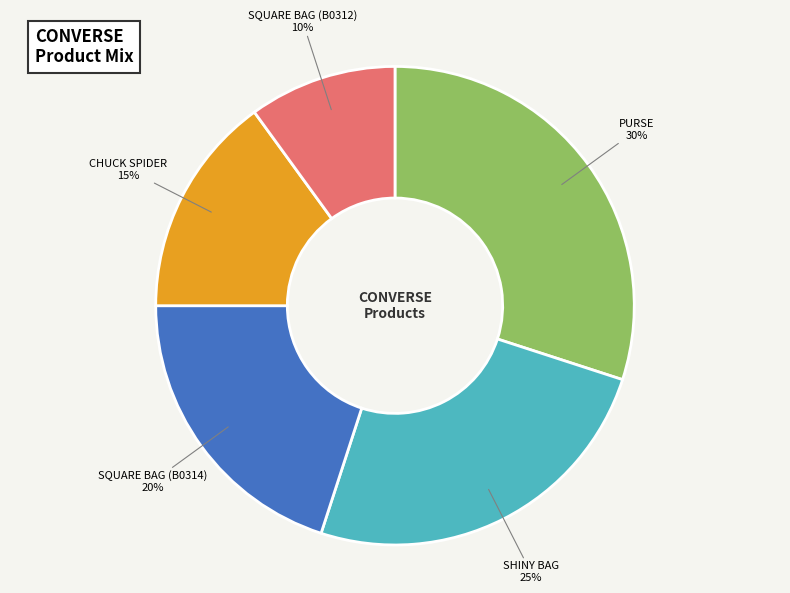

Is there a majority slice in this chart?

No